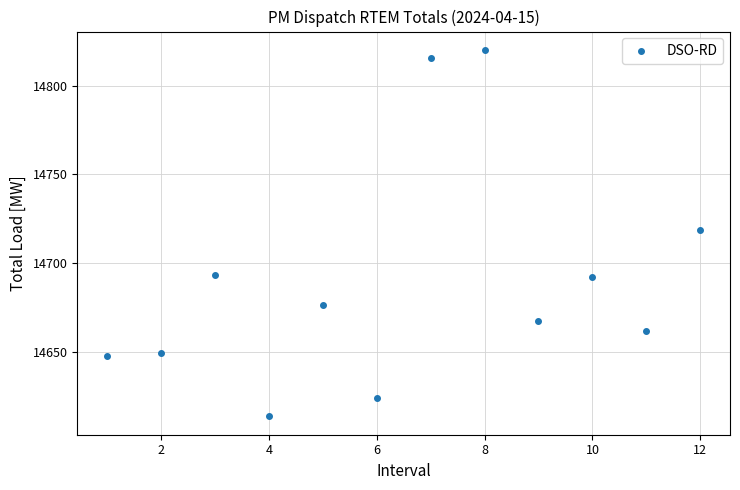

What is the range of X values (max minus min)?

11.0